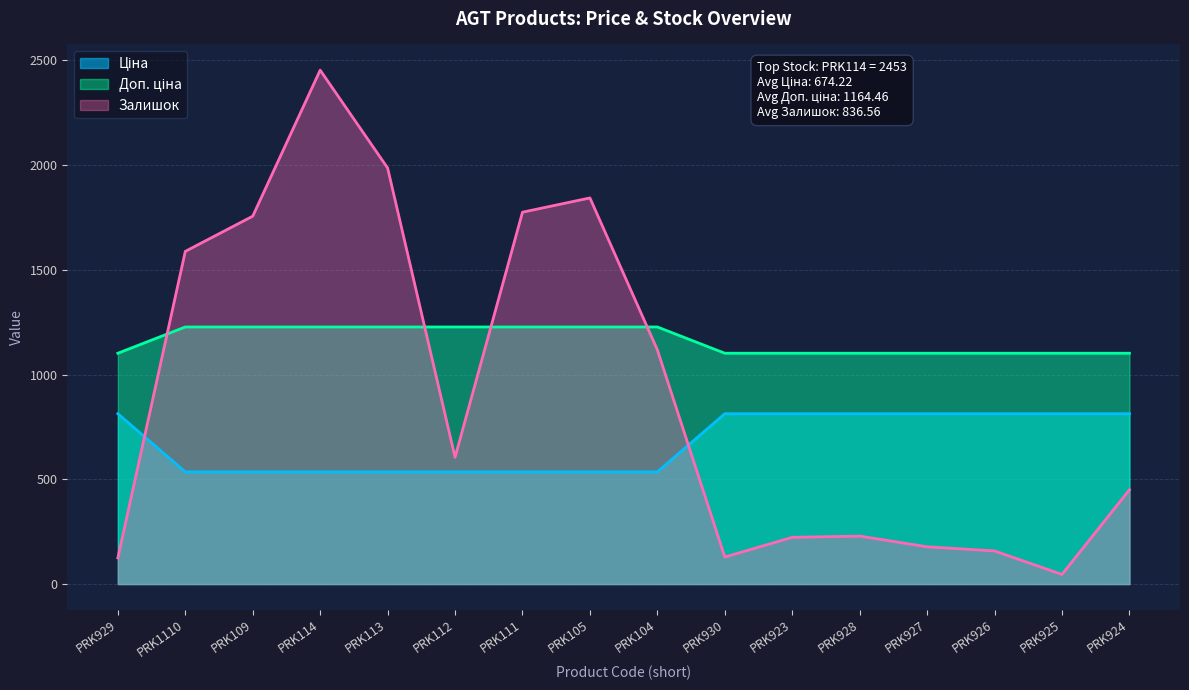

What is the difference between the Залишок values at PRK113 and PRK114?

467.0